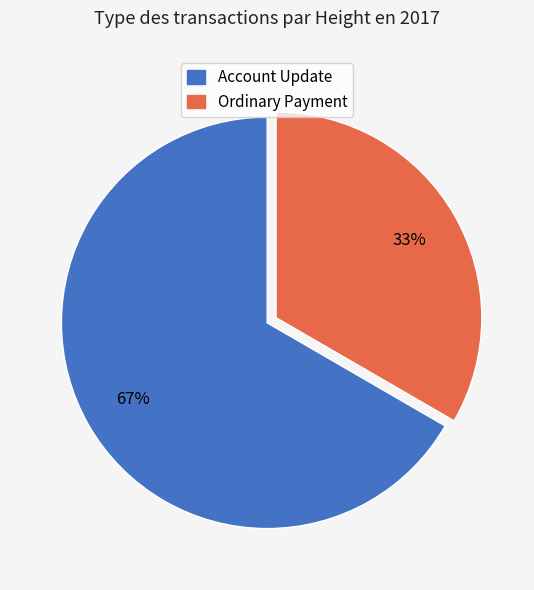

Which slice represents more than half of the pie?

Account Update